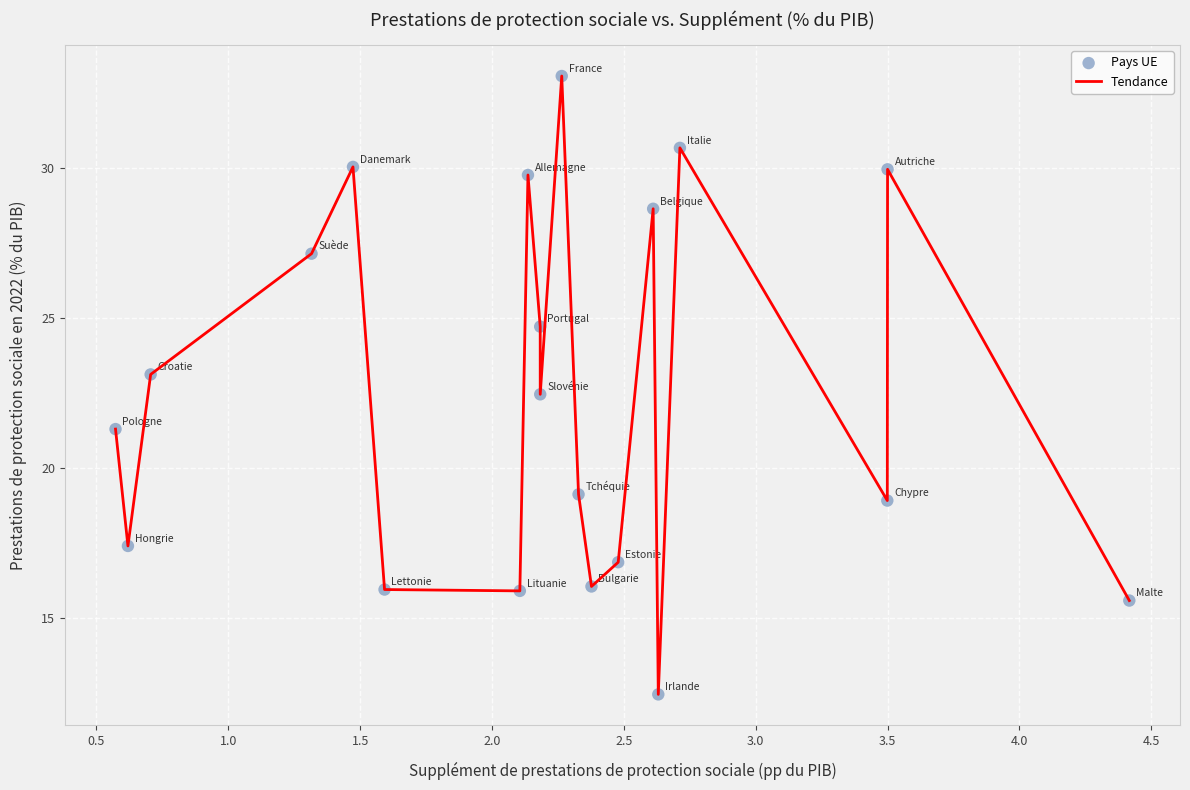

What is the greatest value displayed?

33.1